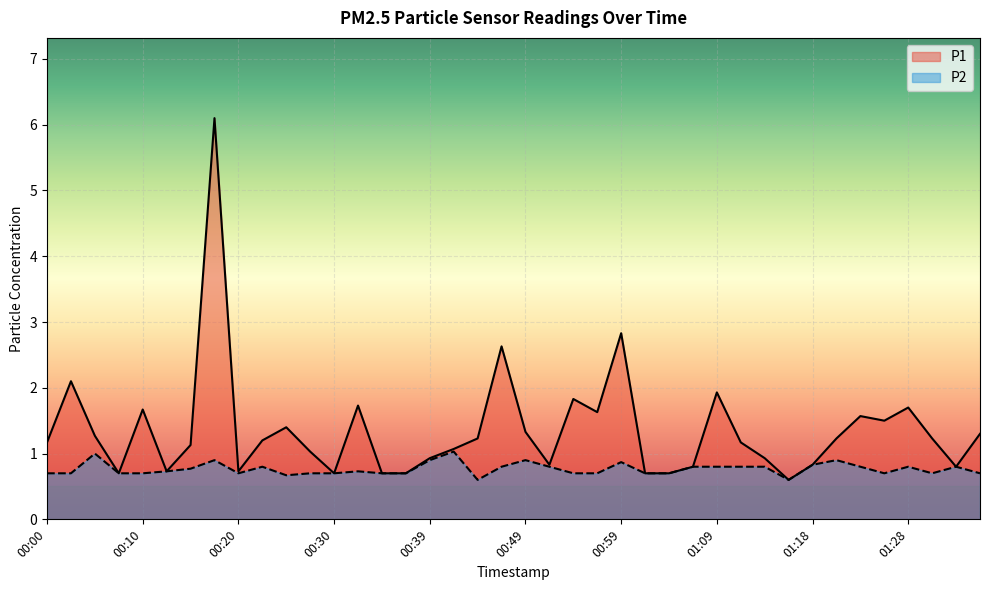

What are all the series names shown in the legend?

P1, P2